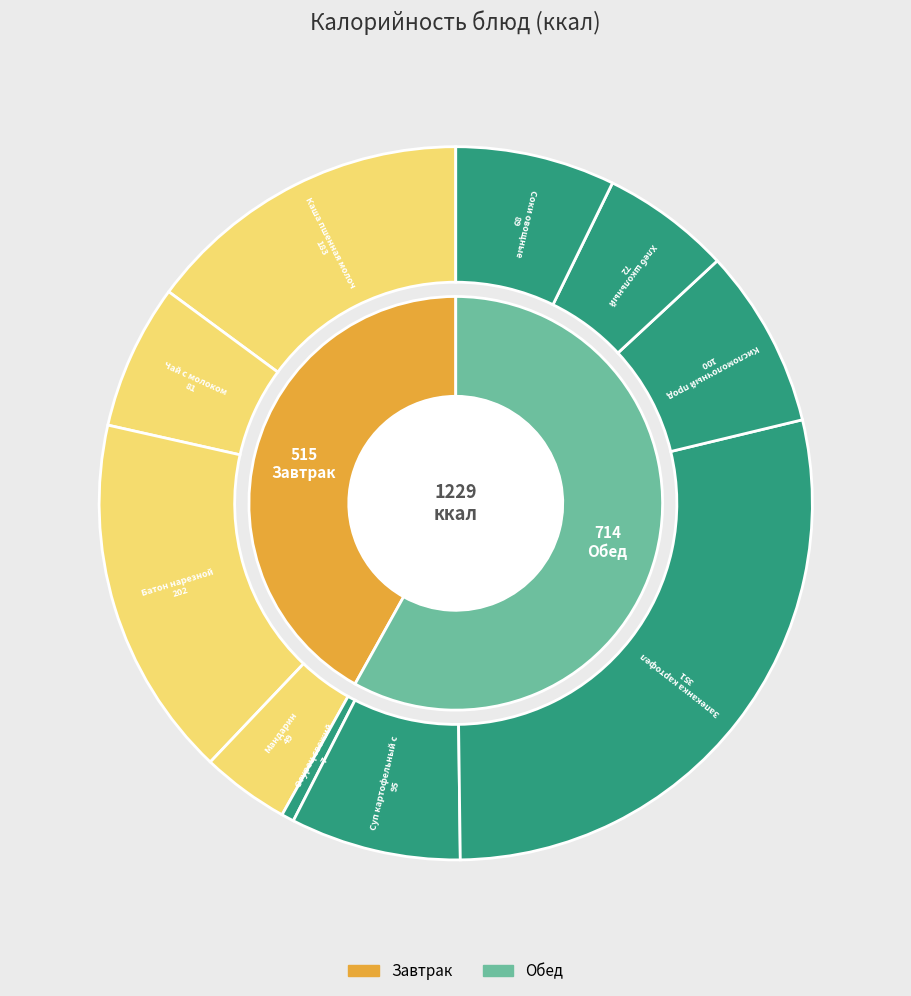

Does Мандарин represent more than half of the total?

No